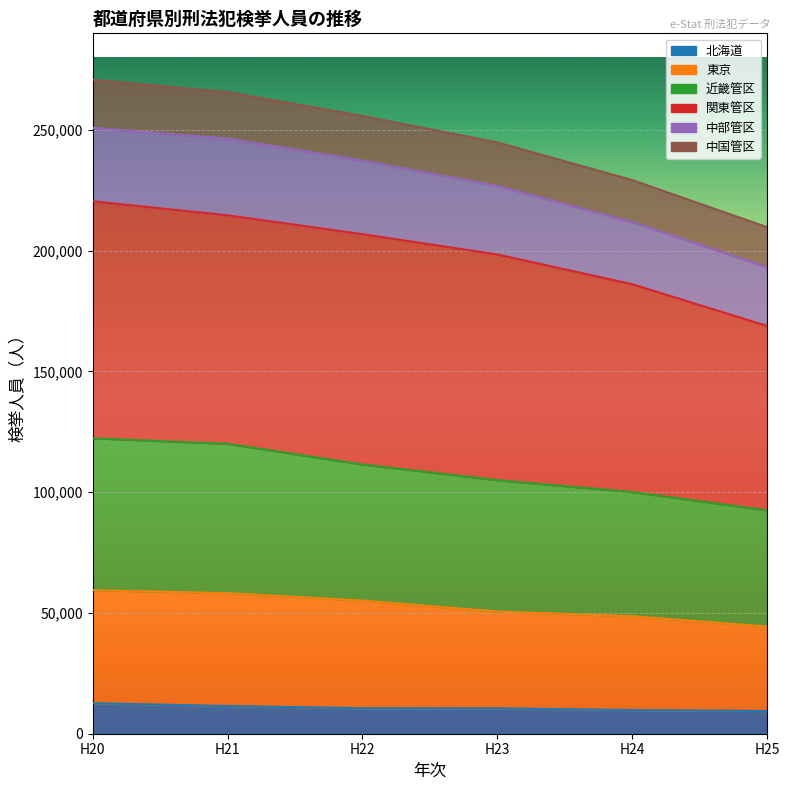

Which has a higher value, H20 or H25?

H20